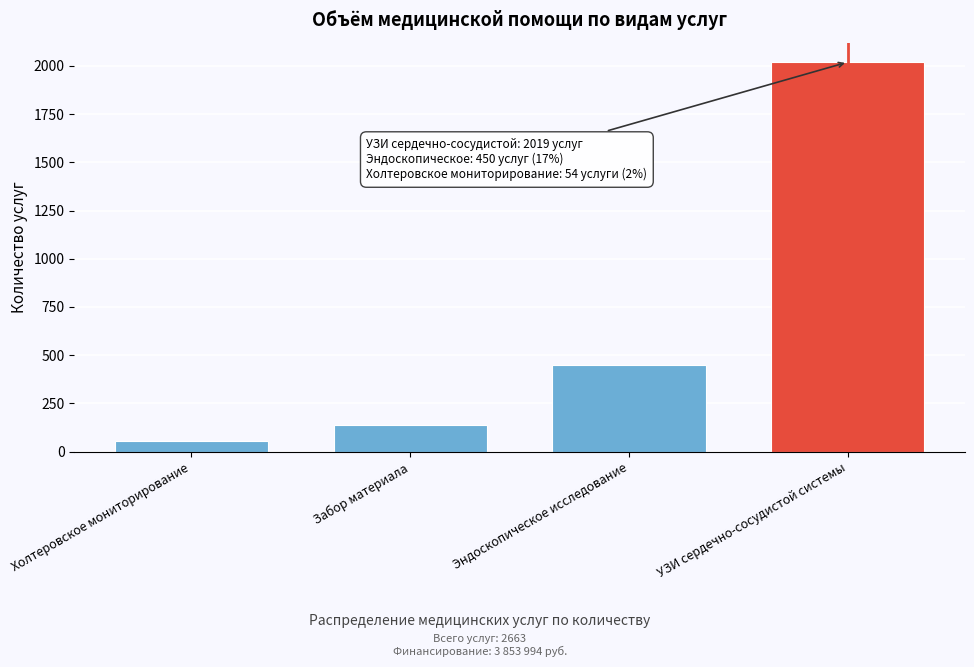

Reading right to left, list all the values displayed in this chart.

2019	450	140	54